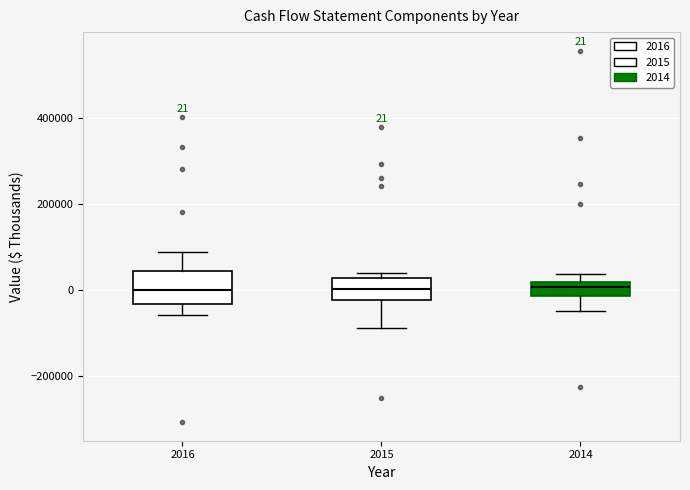

Which box is the tallest, from its lower edge to its upper edge?

2016